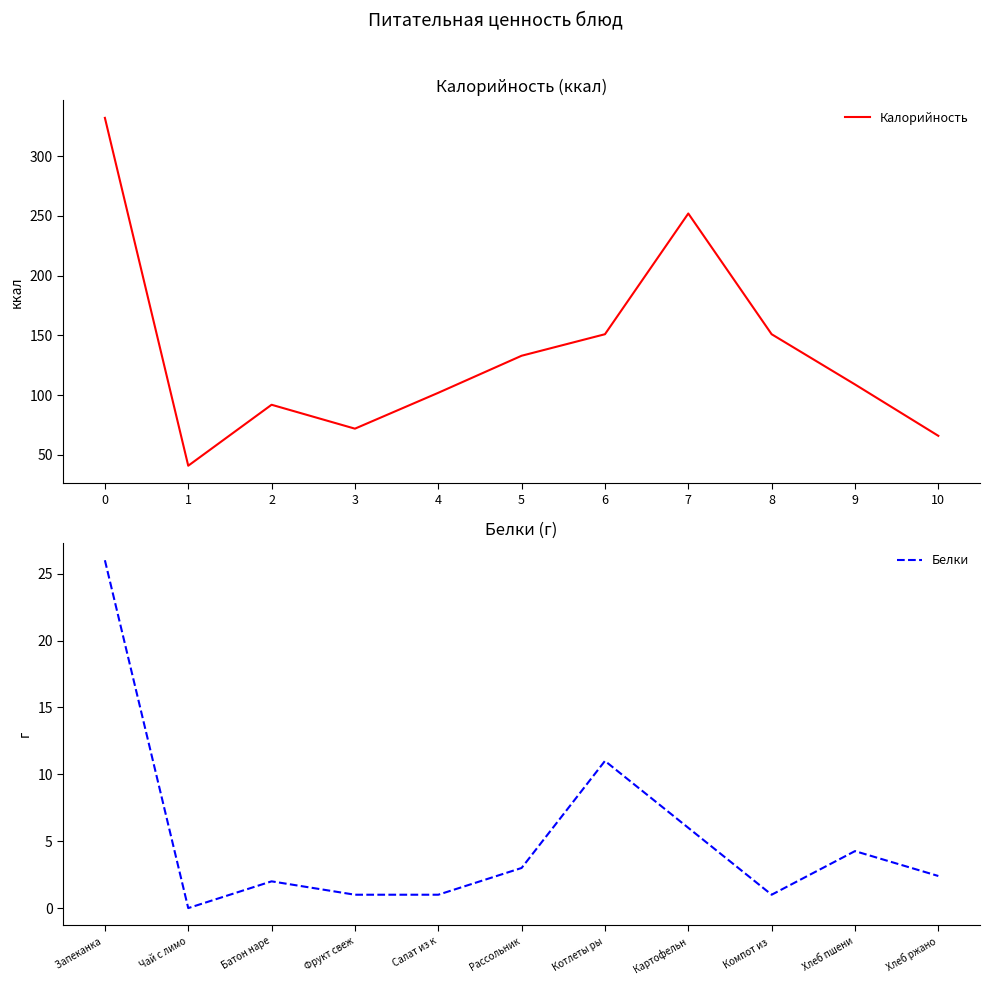

Rank the series by their average value, from lowest to highest.

Белки, Калорийность